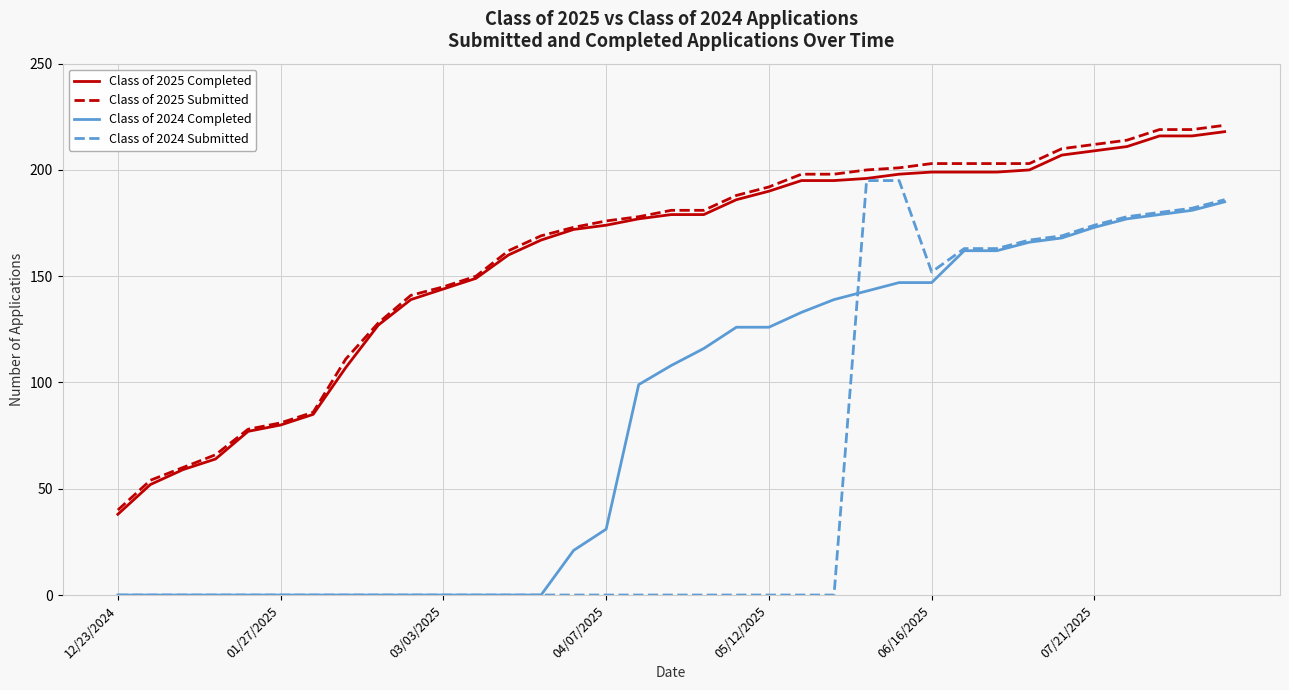

Which series has the widest spread of values?

Class of 2024 Submitted